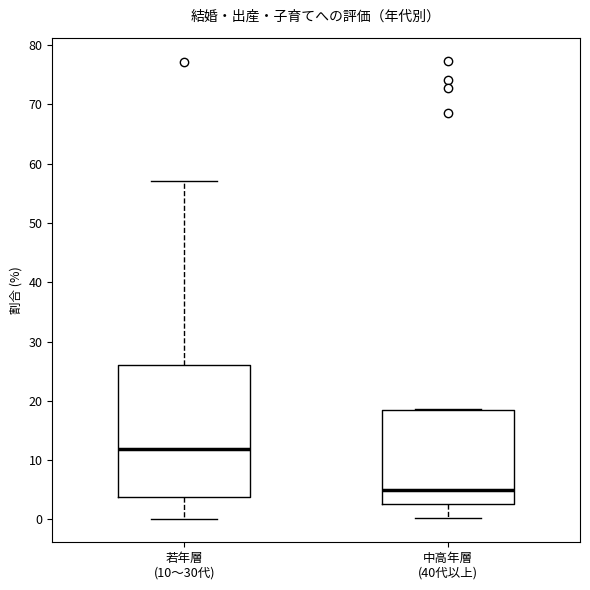

Reading left to right, transcribe this box plot: for each box, give where its median line is, the range the box spans, and where its two whiskers end, as read against the y-axis. The values are not printed on the chart, so give them approximately, as read against the axis.

若年層 (10〜30代): median 12, box 4 to 26, whiskers 0 to 57
中高年層 (40代以上): median 5, box 3 to 18, whiskers 0 to 19